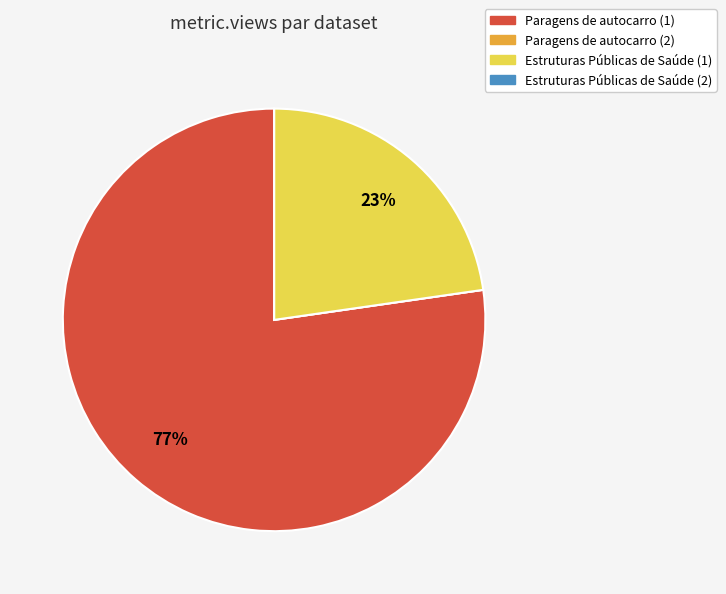

Is there any slice that represents more than half of the pie?

Yes